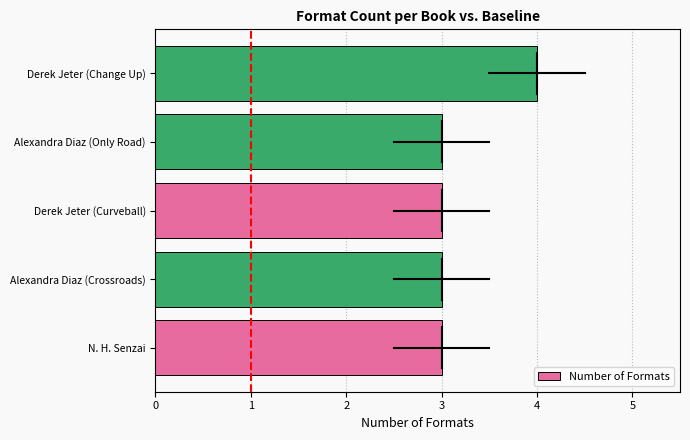

What is the minimum value shown in the chart?

3